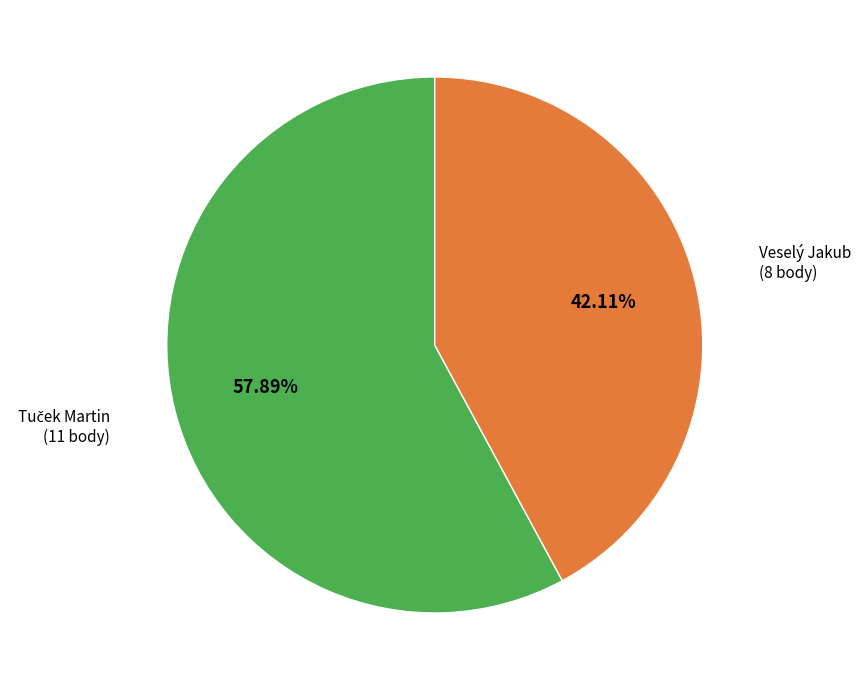

Is there a majority slice in this chart?

Yes